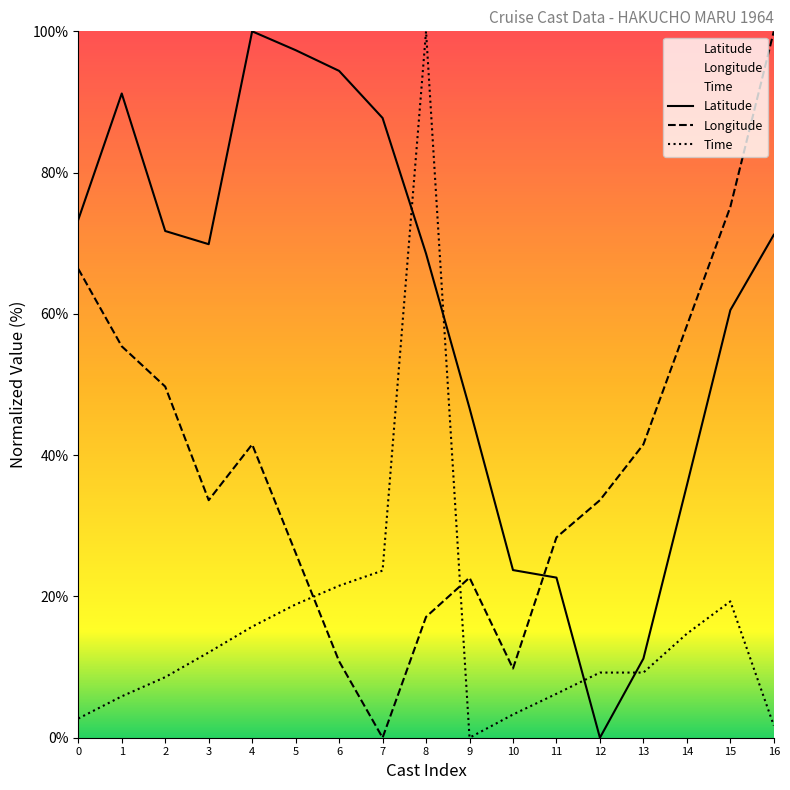

What is the difference between the highest and lowest values at 10?

20.4